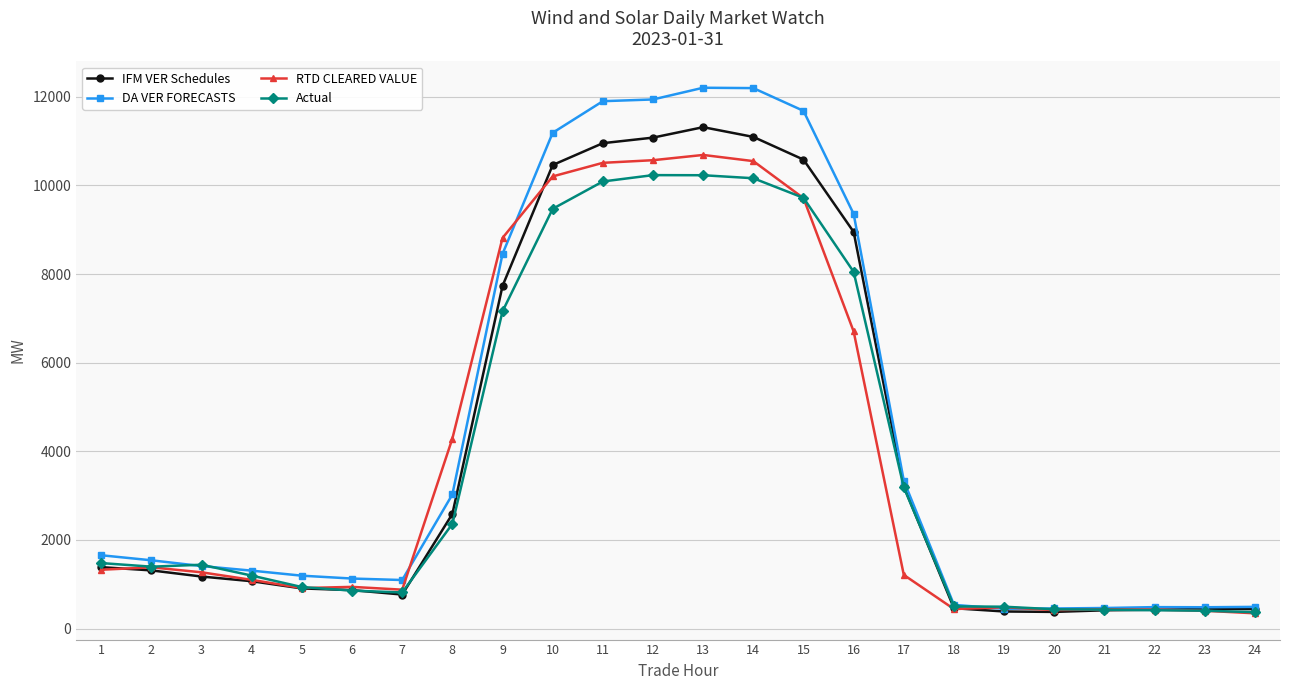

How many lines are shown in the chart?

4